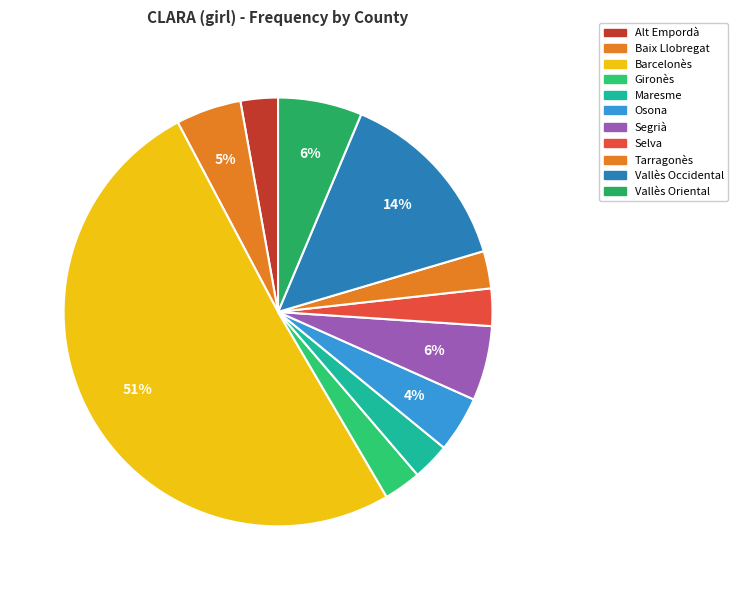

What portion of the pie excludes Barcelonès?

49.3%